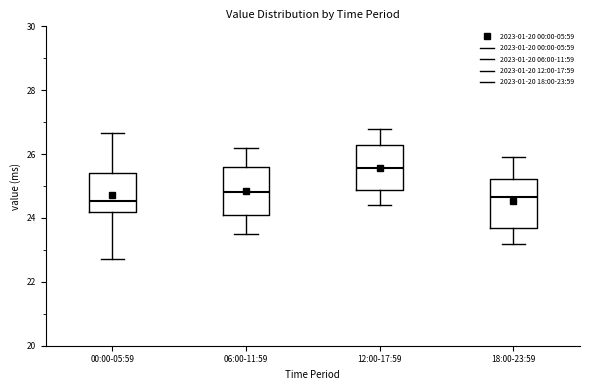

Where is the upper edge of the box for 00:00-05:59 on the y-axis? The values are not printed on the chart, so give them approximately, as read against the axis.

25.4